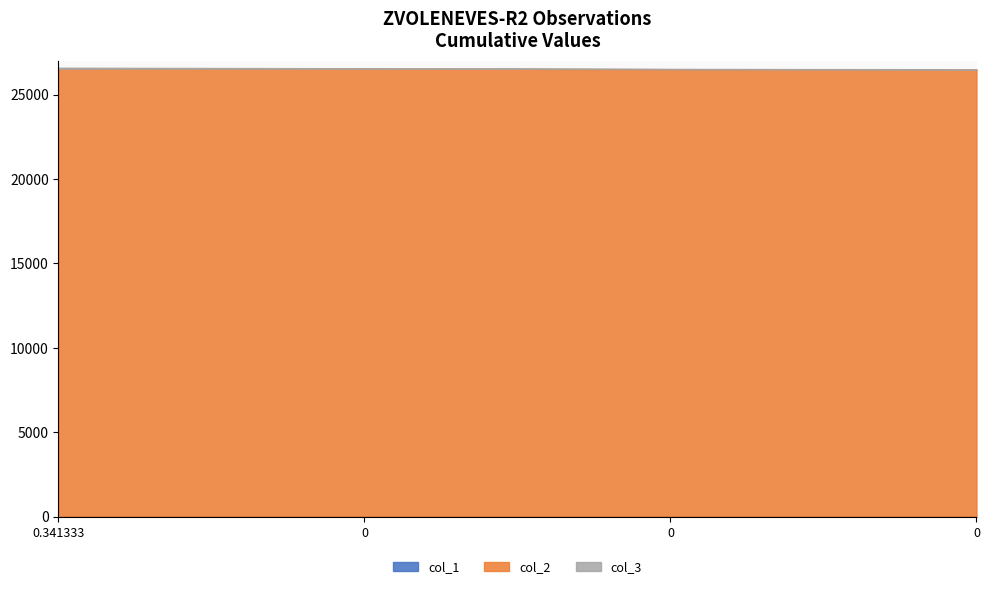

How many values in the col_2 series exceed 26522?

2